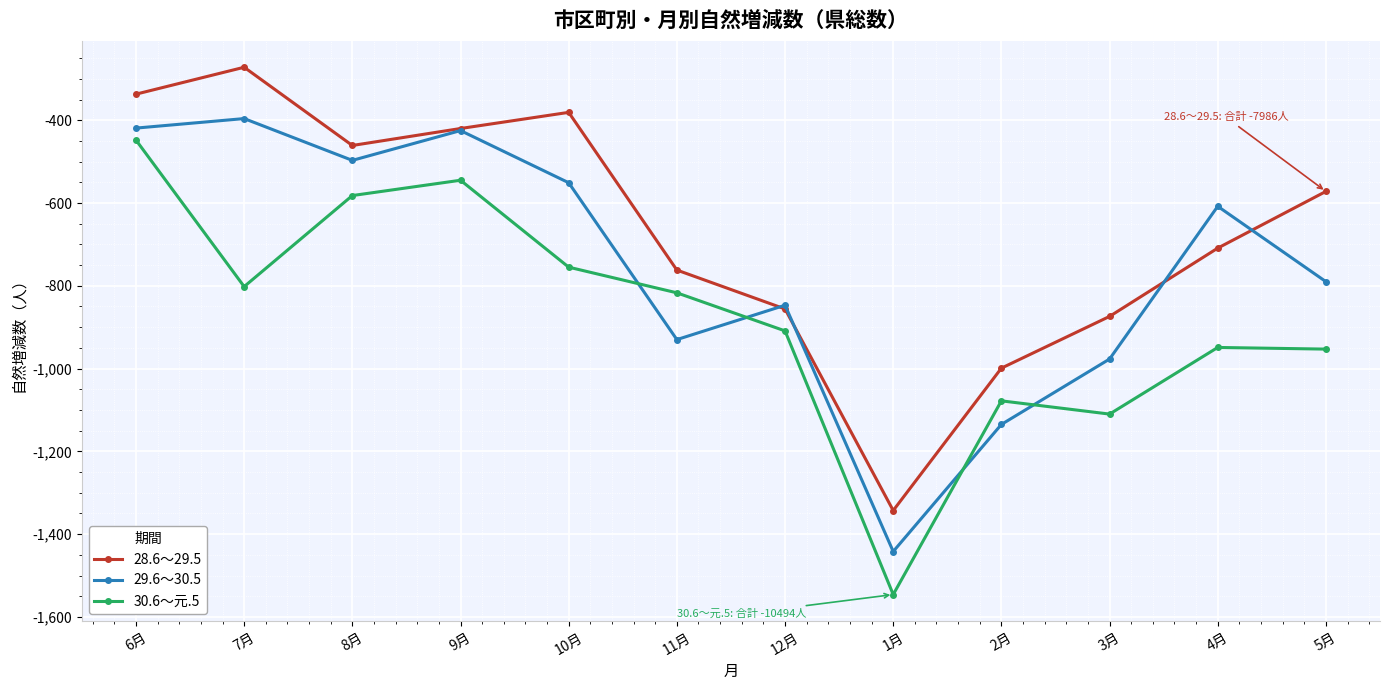

Rank the series at 7月 from lowest to highest value.

30.6～元.5, 29.6～30.5, 28.6～29.5